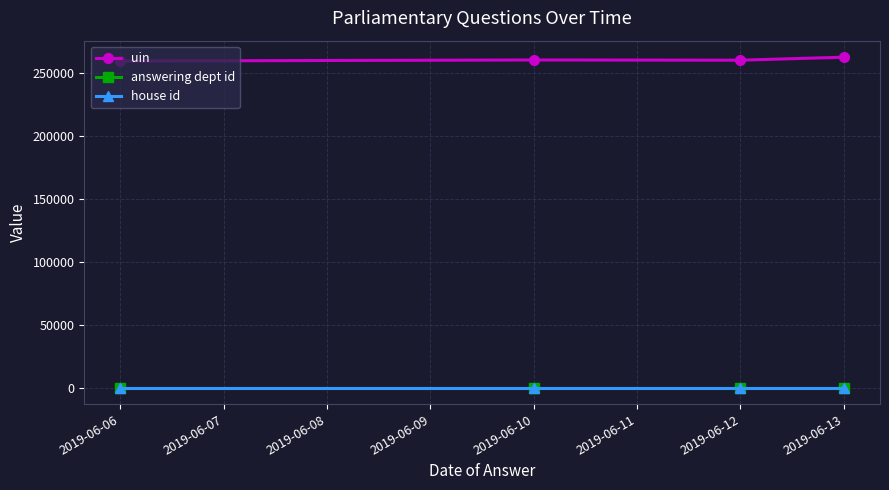

What is the highest value of the uin series?

262337.0